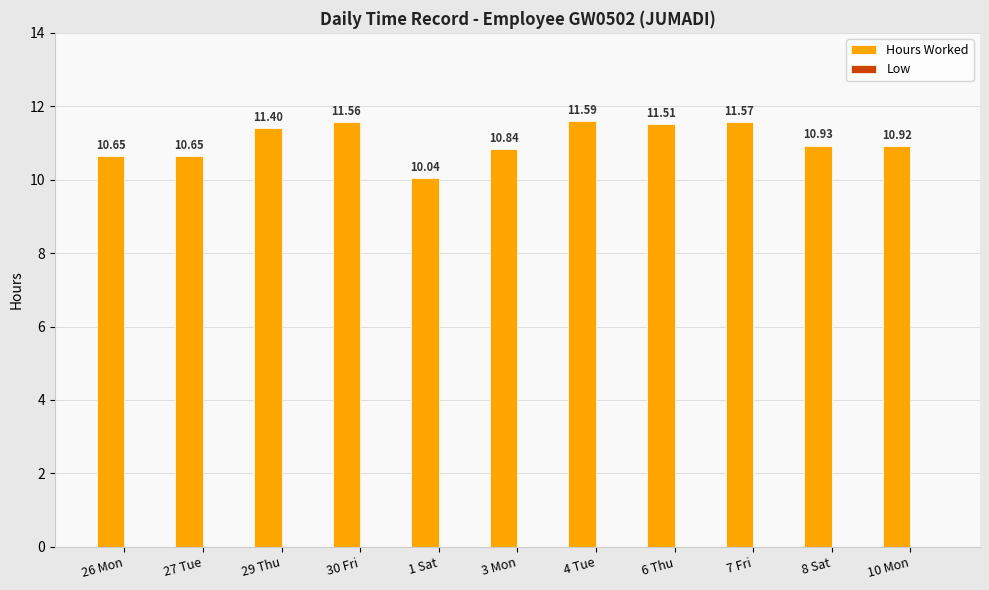

What is the change in value from 27 Tue to 3 Mon?

+0.2